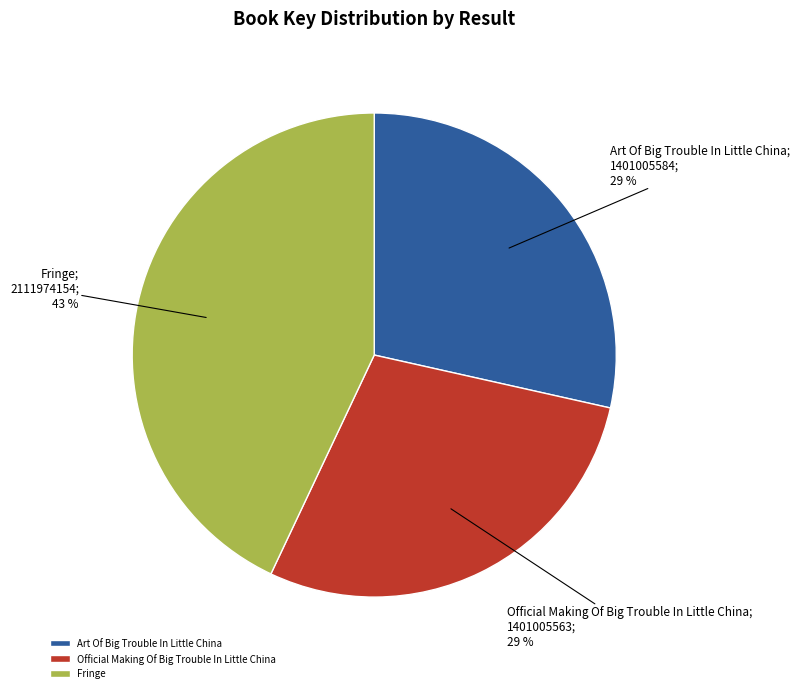

Is there a majority slice in this chart?

No